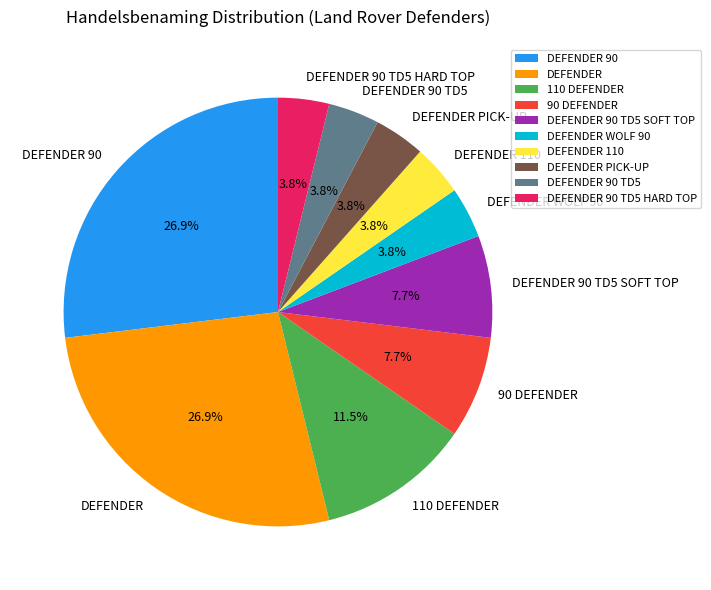

The DEFENDER PICK-UP slice represents 4% of the pie. True or false?

True